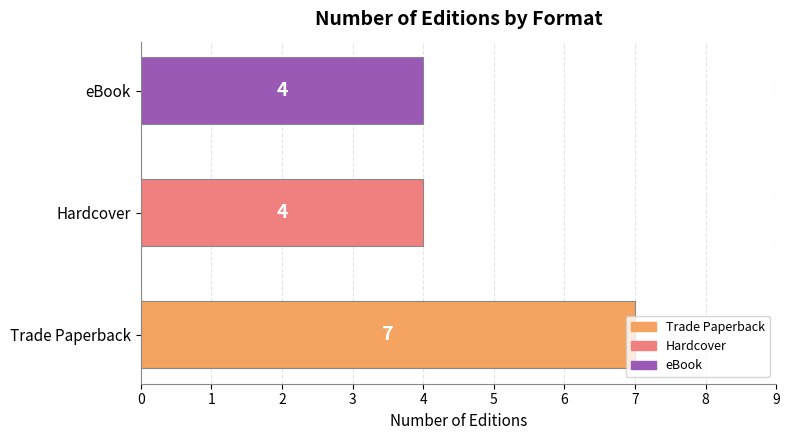

What is the smallest value displayed?

4